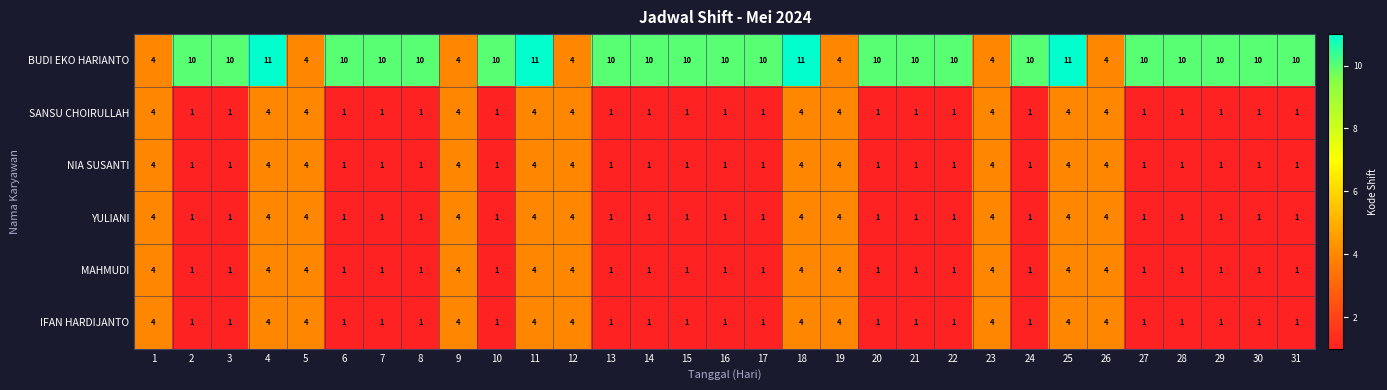

What is the difference between the IFAN HARDIJANTO values at 19 and 20?

3